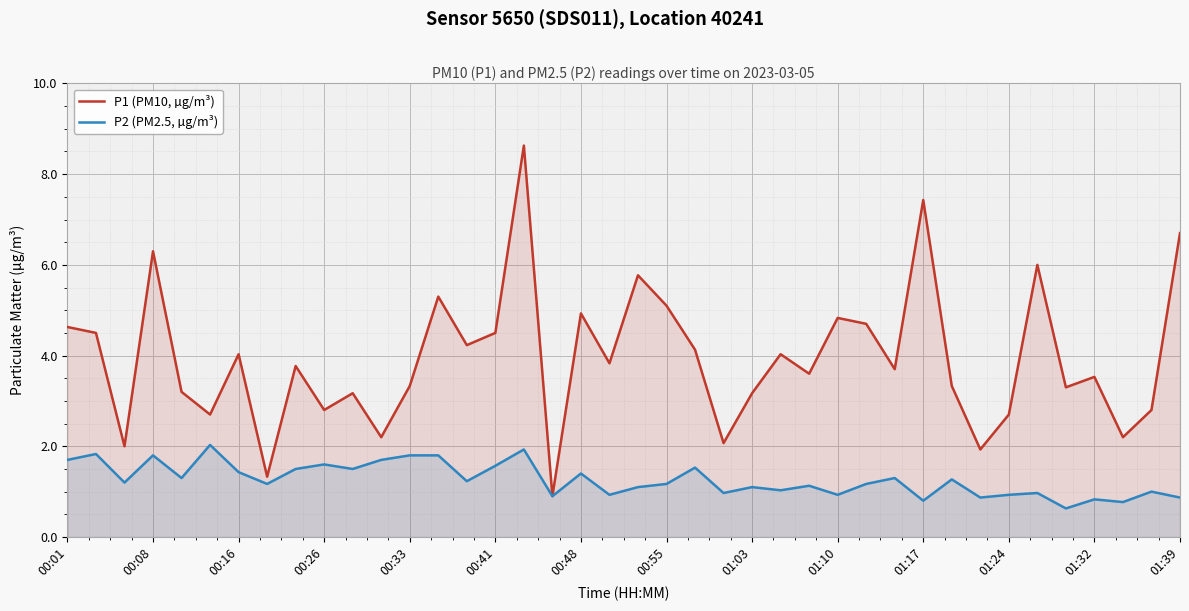

What is the minimum value for P1 (PM10, µg/m³)?

0.9